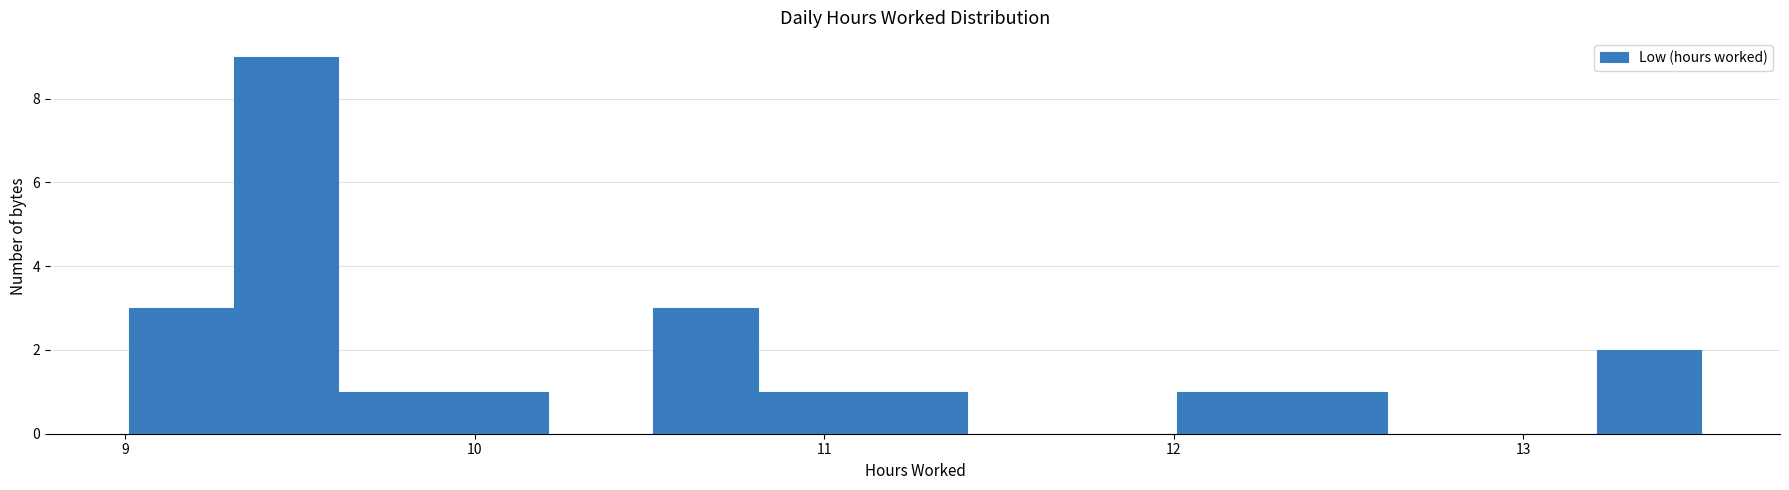

Around what value on the x-axis is the tallest bar? Give the approximate position of its centre, as read against the axis.

9.5